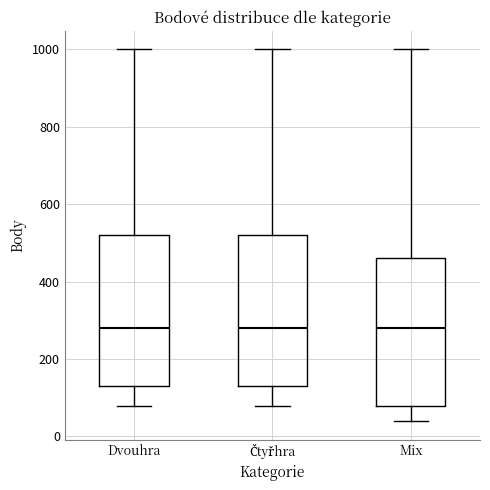

Reading left to right, read every box against the y-axis: the position of its median line, the range the box covers, and the ends of its whiskers. The values are not printed on the chart, so give them approximately, as read against the axis.

Dvouhra: median 280, box 140 to 520, whiskers 80 to 1000
Čtyřhra: median 280, box 140 to 520, whiskers 80 to 1000
Mix: median 280, box 80 to 460, whiskers 40 to 1000